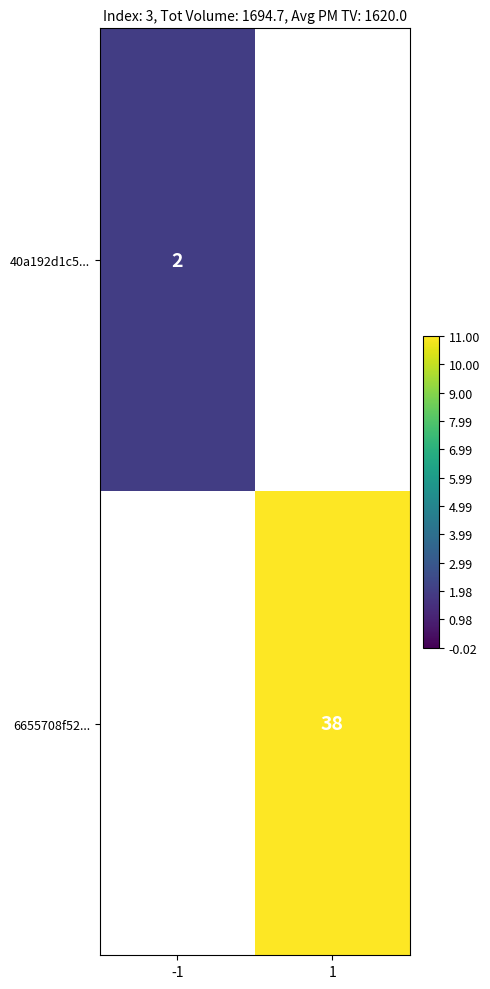

Is it true that 6655708f52... equals 38 at 1?

True